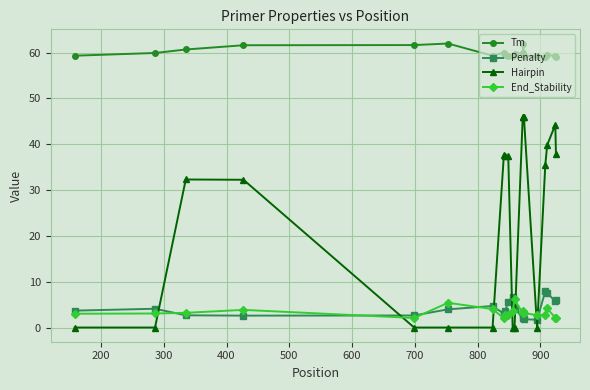

What are all the series names shown in the legend?

Tm, Penalty, Hairpin, End_Stability